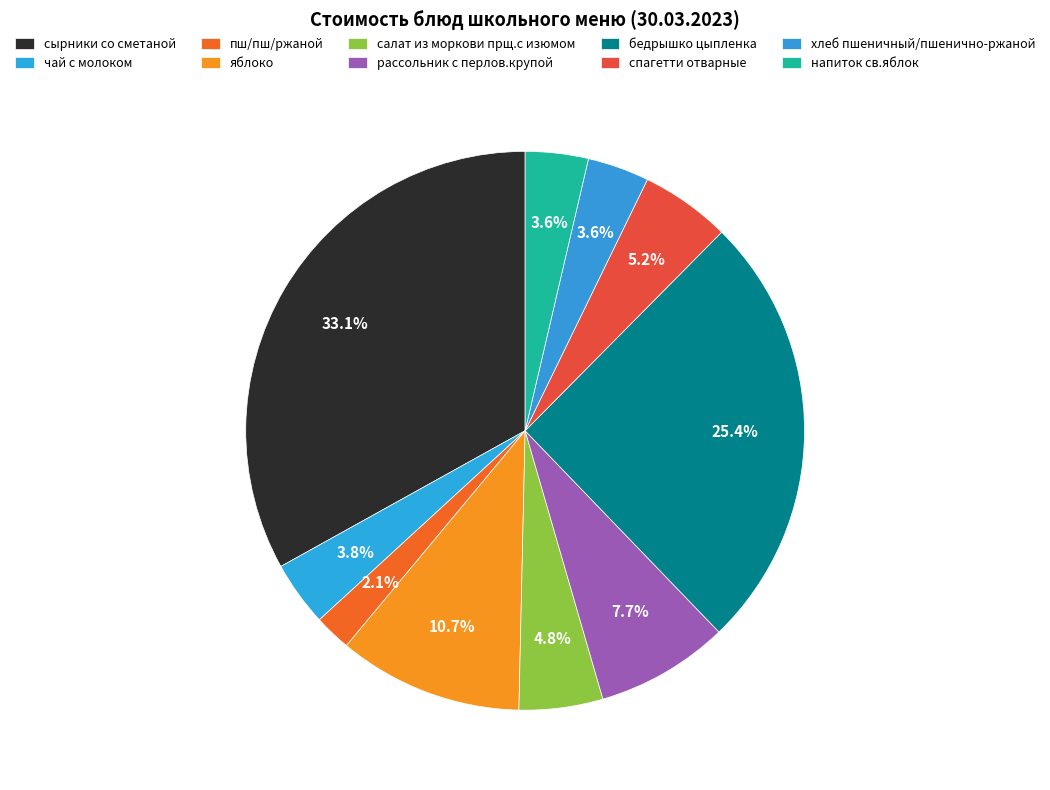

How many slices are in this pie chart?

10